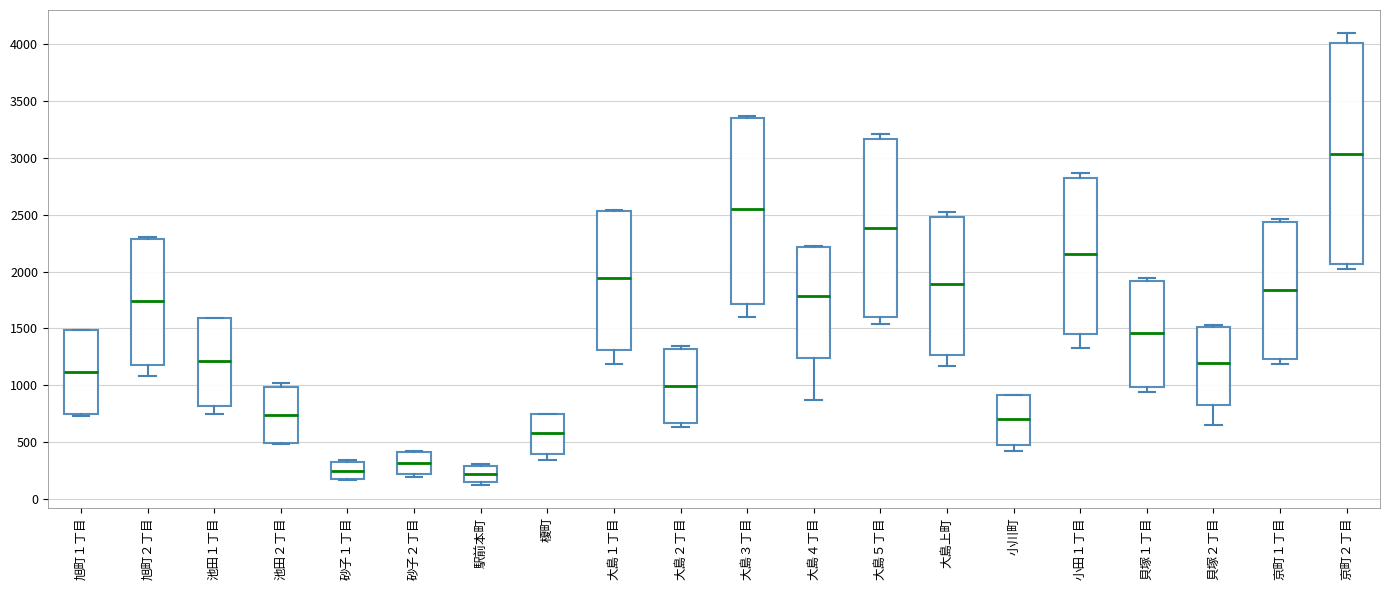

Which box has the highest median line?

京町２丁目